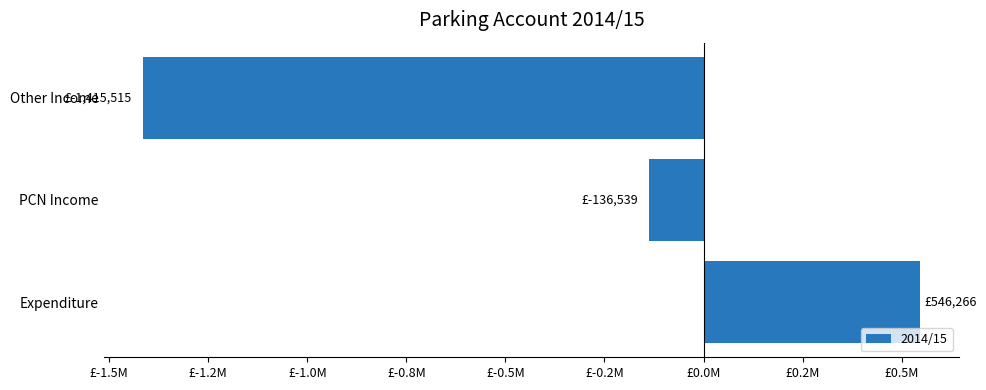

What is the sum of all values?

-1005788.2